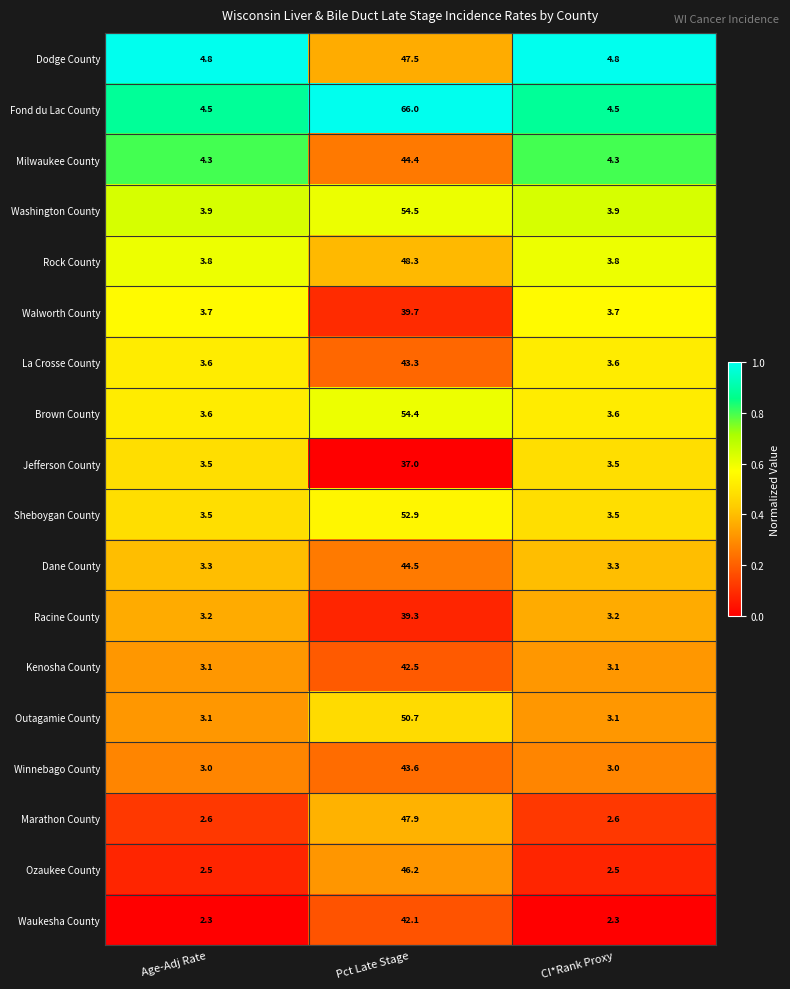

What is the approximate value of Washington County at Pct Late Stage?

54.5